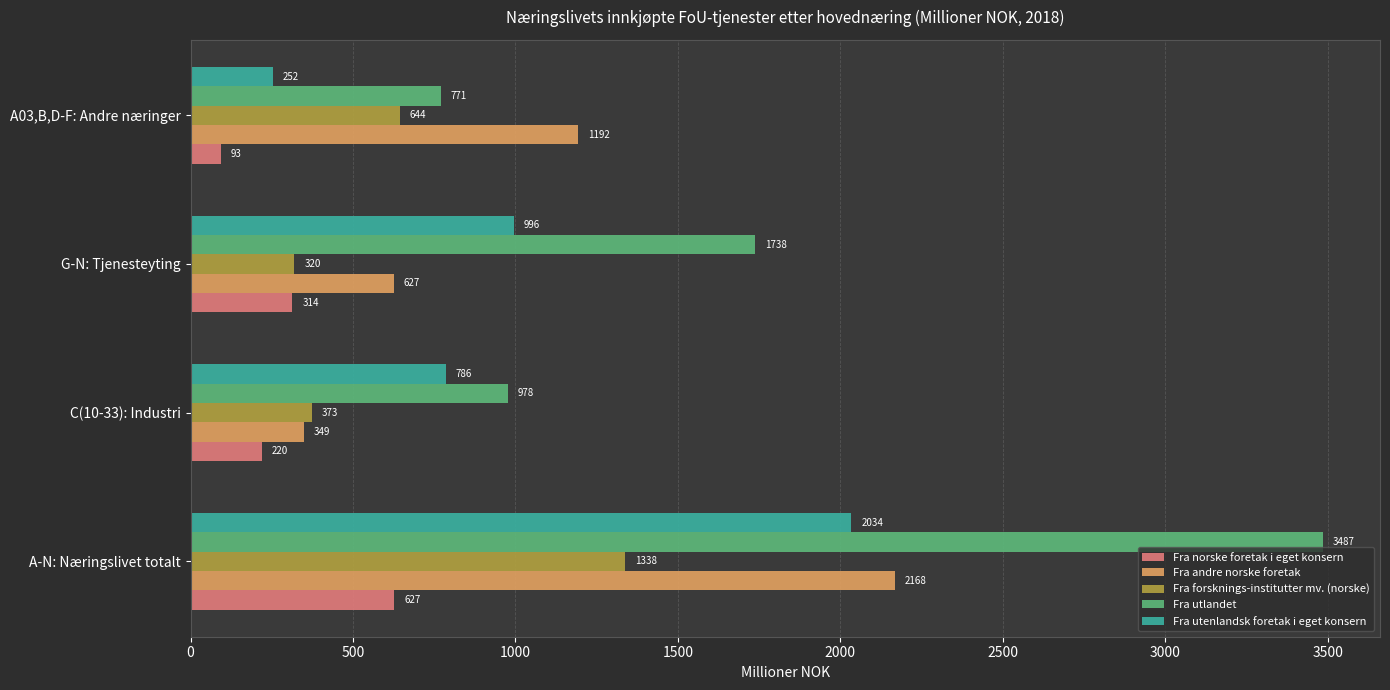

What is the difference between the second highest and minimum values in the Fra utlandet series?

967.0